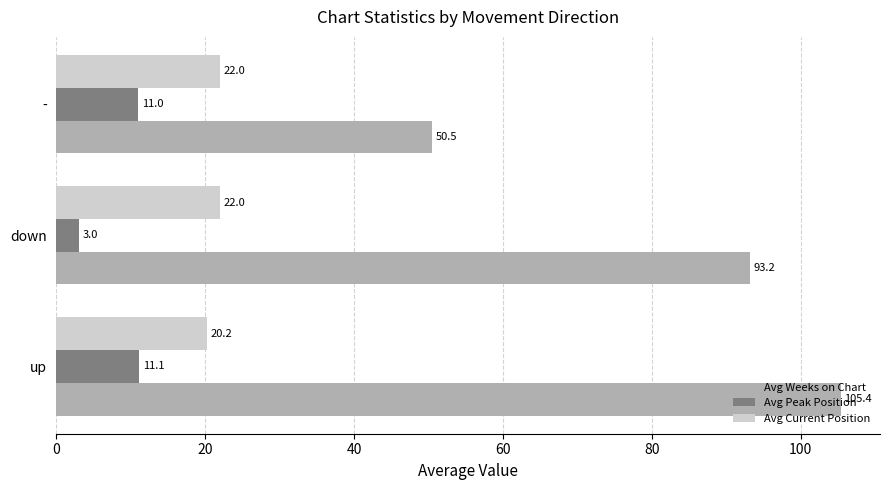

Is it true that Avg Peak Position equals 11.1 at up?

True